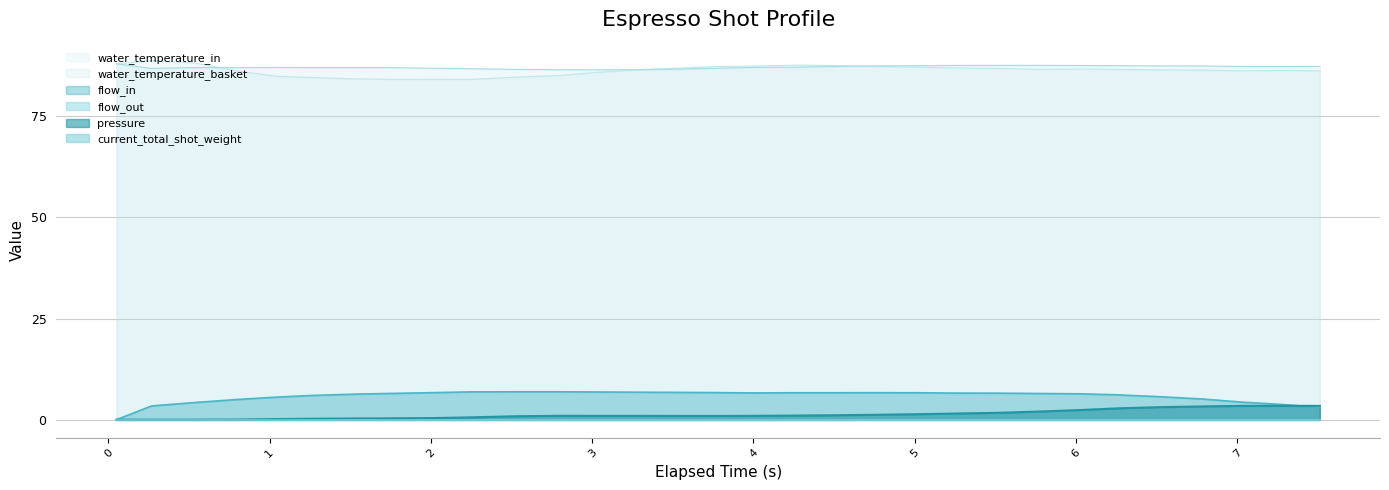

How many categories are shown in the chart?

31